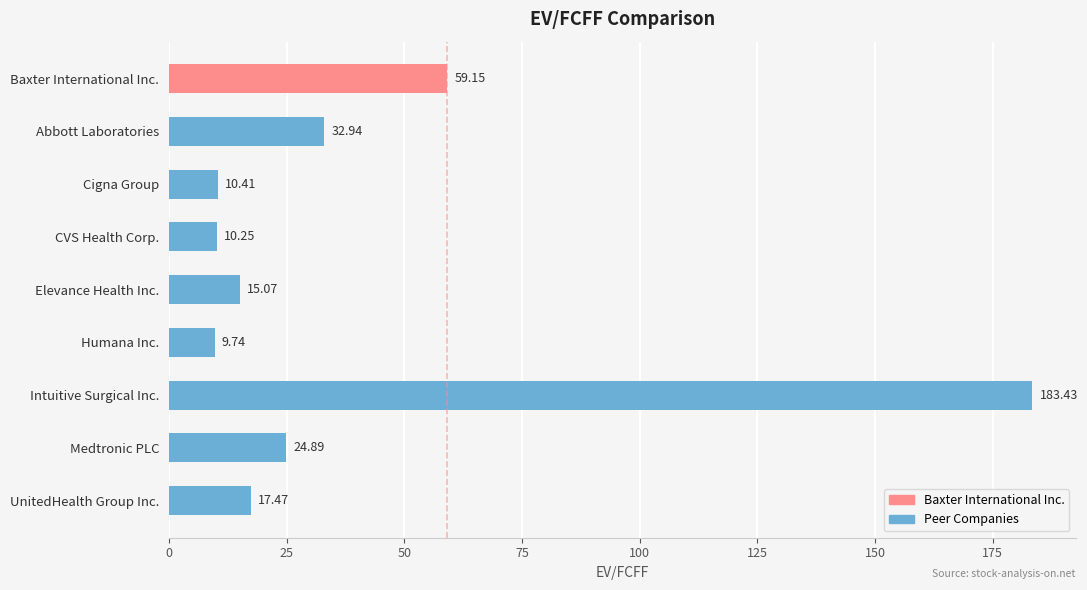

Does the chart contain stacked bars?

No